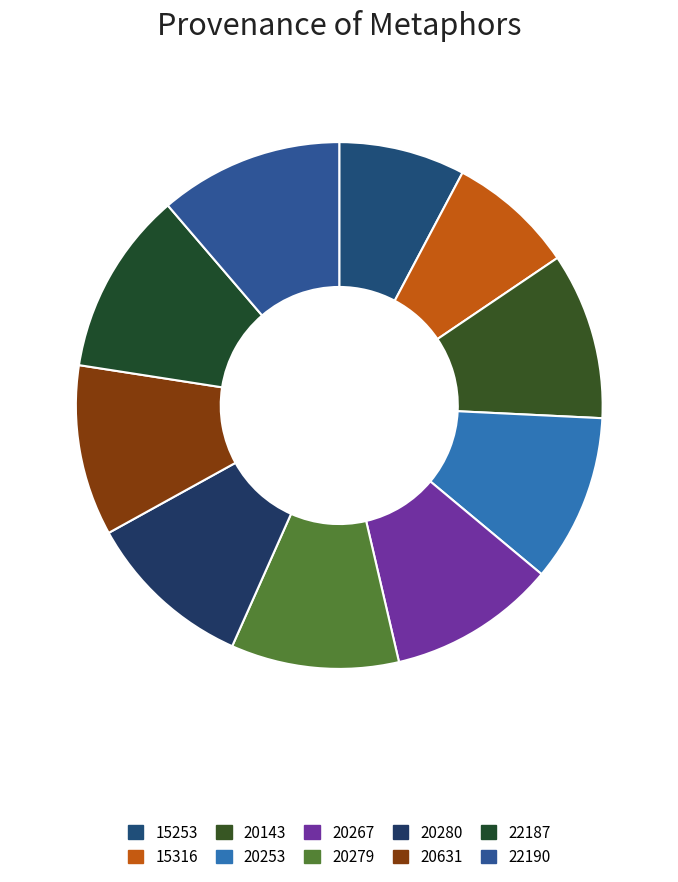

Count the number of slices in the pie.

10